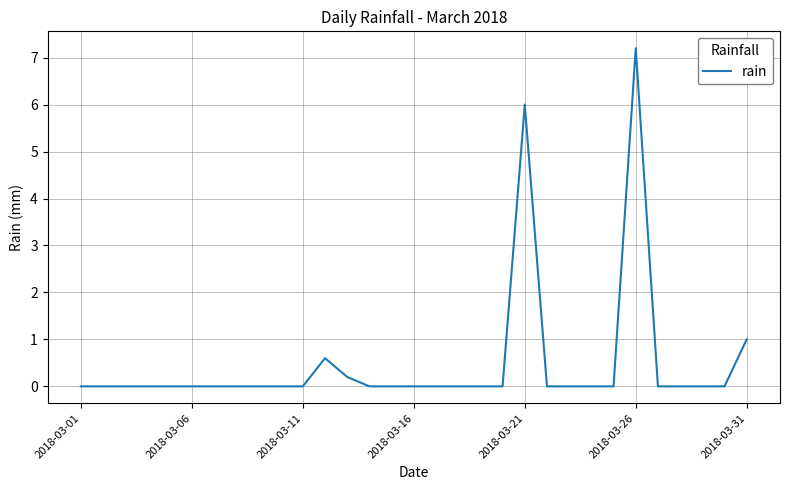

What is the difference between the maximum and minimum values?

7.2